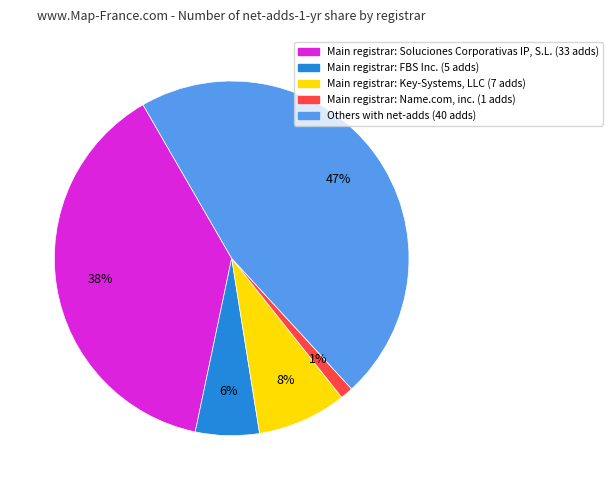

Count the number of slices in the pie.

5